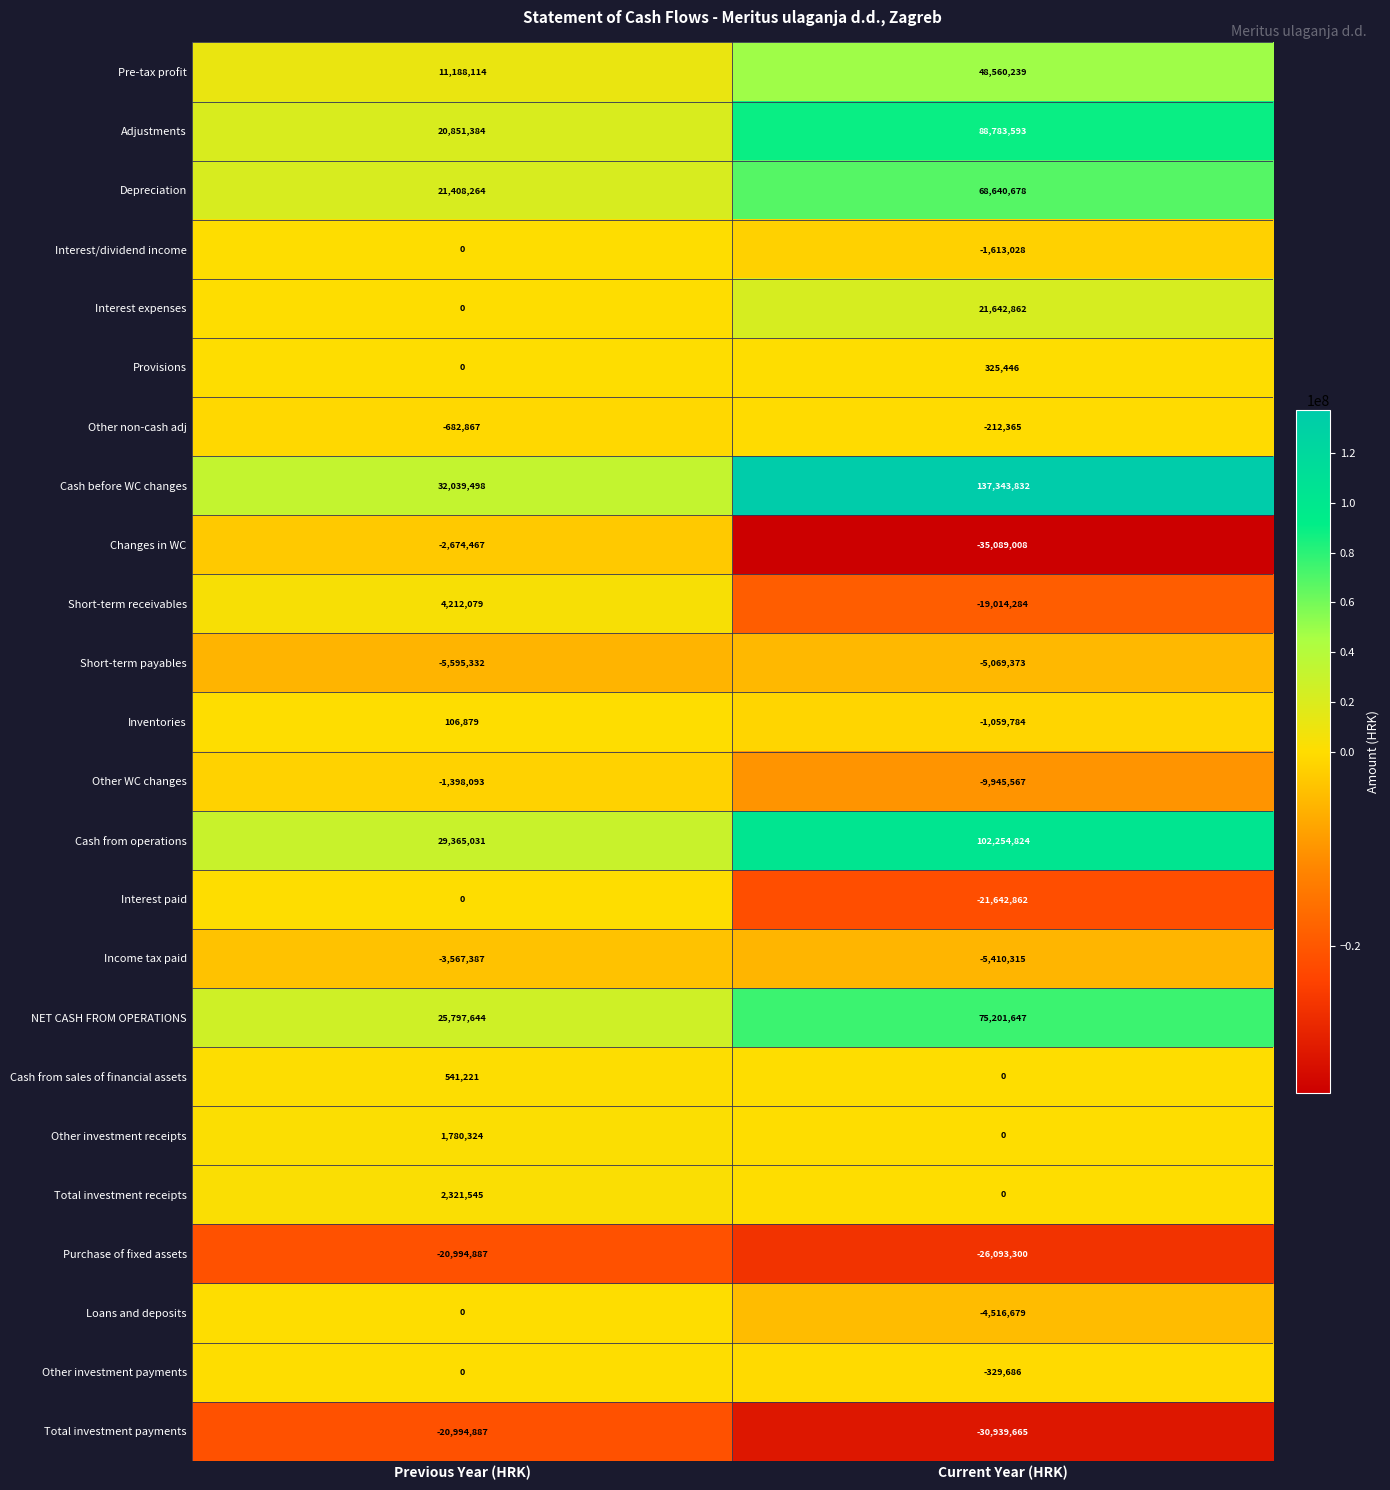

Is it true that Total investment receipts equals 3887506 at Previous Year (HRK)?

False